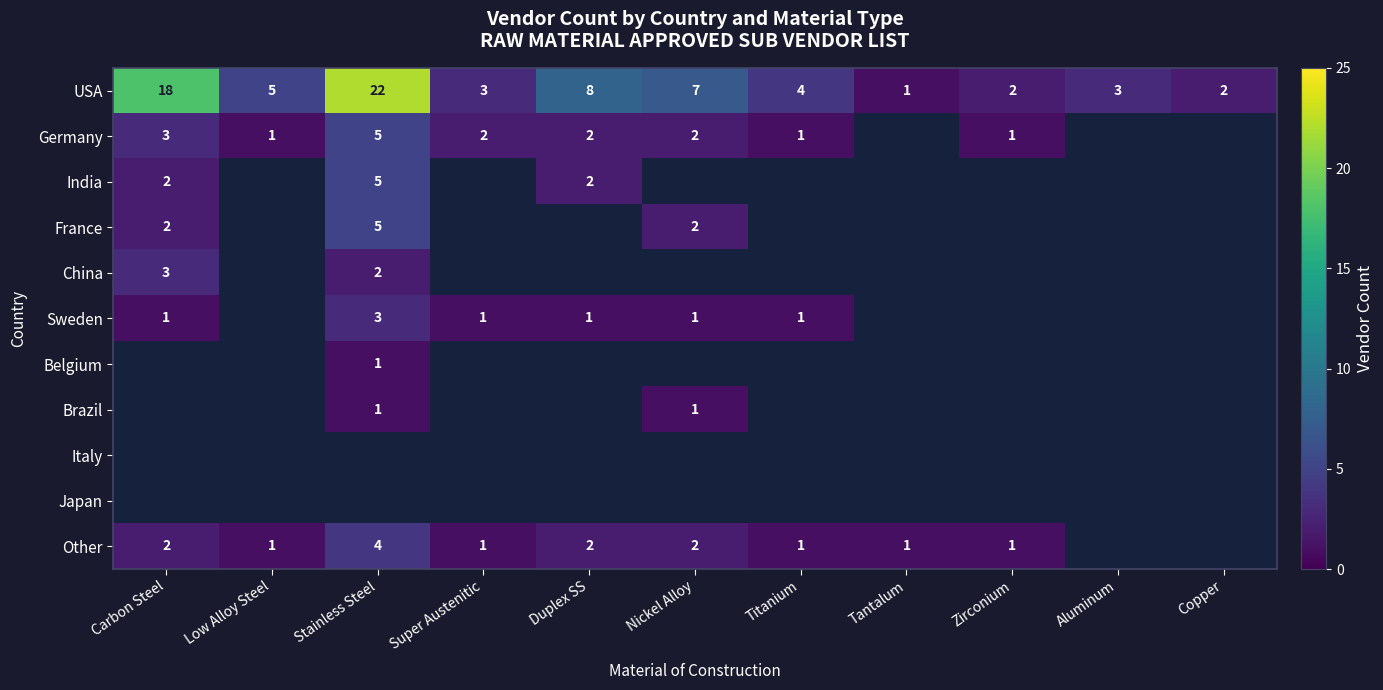

What is the minimum value shown in the chart?

1.0